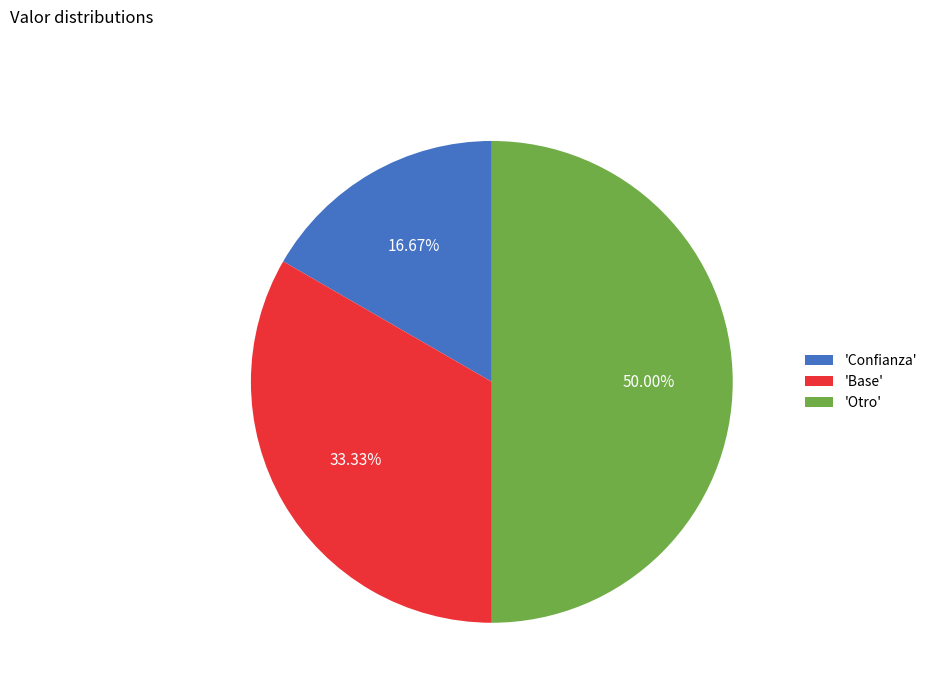

How many segments does this pie chart have?

3